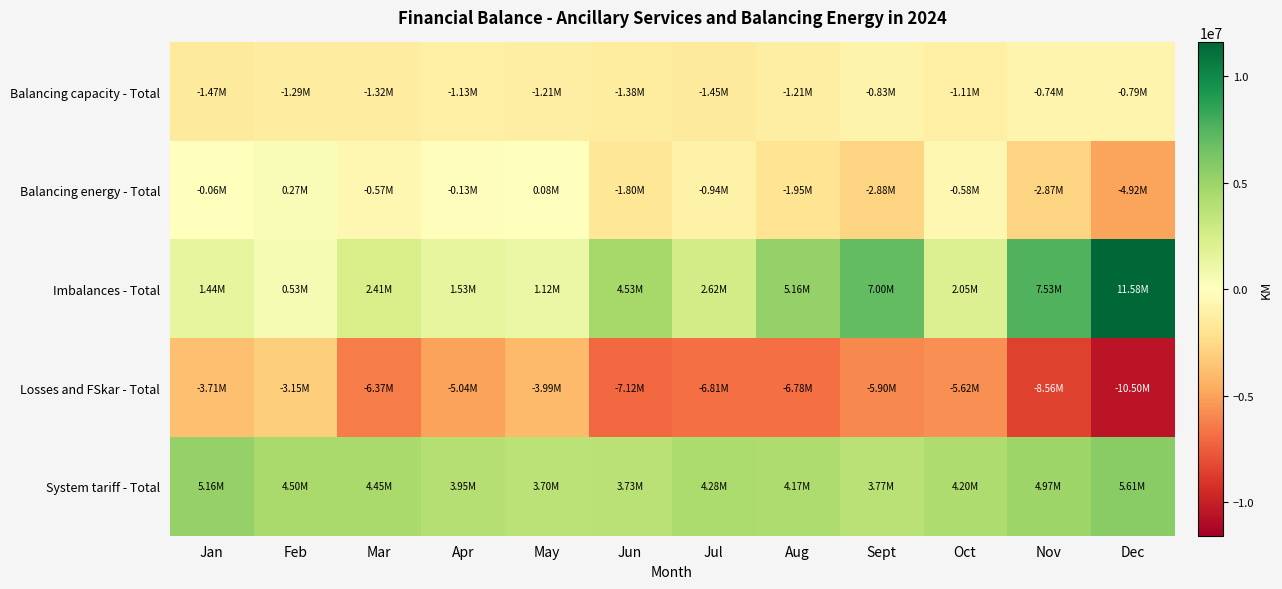

Reading right to left, list all the values displayed in this chart.

Balancing capacity - Total: Dec=-789453.7	Nov=-736452.2	Oct=-1105659.7	Sept=-831226.4	Aug=-1212274.0	Jul=-1453603.9	Jun=-1375049.5	May=-1209540.4	Apr=-1128029.4	Mar=-1316818.2	Feb=-1288857.6	Jan=-1472890.0
Balancing energy - Total: Dec=-4919571.5	Nov=-2868819.6	Oct=-578586.8	Sept=-2879316.5	Aug=-1947432.2	Jul=-937545.8	Jun=-1798016.0	May=76679.9	Apr=-130229.4	Mar=-568483.3	Feb=271774.4	Jan=-58473.6
Imbalances - Total: Dec=11575751.3	Nov=7531204.9	Oct=2053332.5	Sept=6999711.8	Aug=5159708.3	Jul=2619416.9	Jun=4529492.8	May=1117043.1	Apr=1525115.3	Mar=2408164.7	Feb=530636.0	Jan=1439647.1
Losses and FSkar - Total: Dec=-10496596.7	Nov=-8560981.0	Oct=-5615326.4	Sept=-5903202.4	Aug=-6783793.9	Jul=-6812123.0	Jun=-7119087.9	May=-3985324.6	Apr=-5037388.9	Mar=-6369020.6	Feb=-3145280.2	Jan=-3710317.7
System tariff - Total: Dec=5609182.5	Nov=4971824.7	Oct=4196583.5	Sept=3768626.8	Aug=4166266.3	Jul=4282273.5	Jun=3726452.4	May=3703820.6	Apr=3954396.2	Mar=4450711.3	Feb=4497353.0	Jan=5157795.9